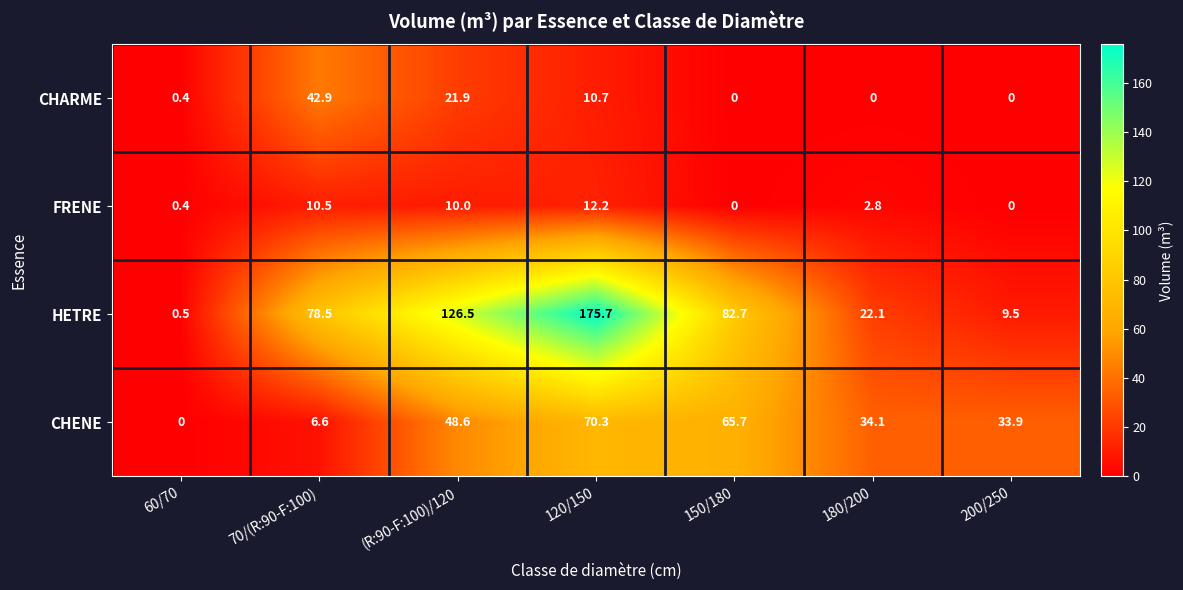

What is the sum of all CHARME values?

75.9